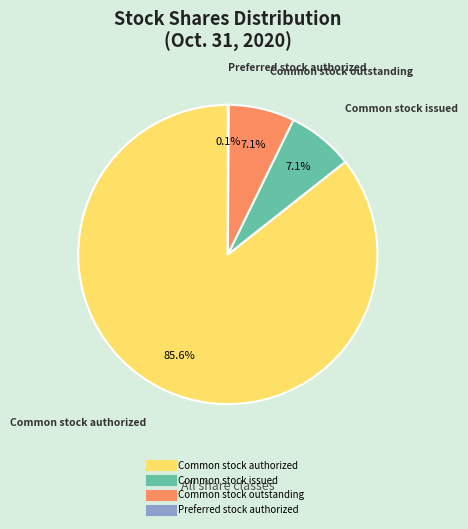

Is there any slice that represents more than half of the pie?

Yes